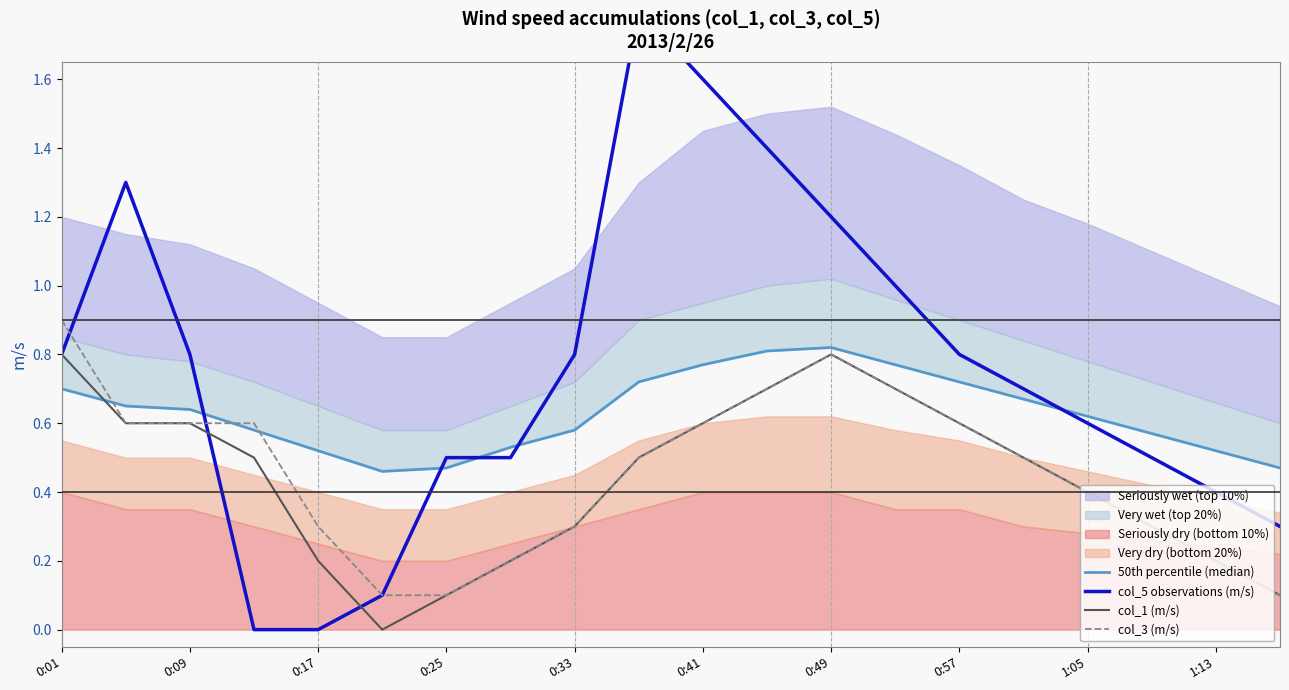

True or false: col_1 (m/s) has a value of 0.6 at 0:09.

True